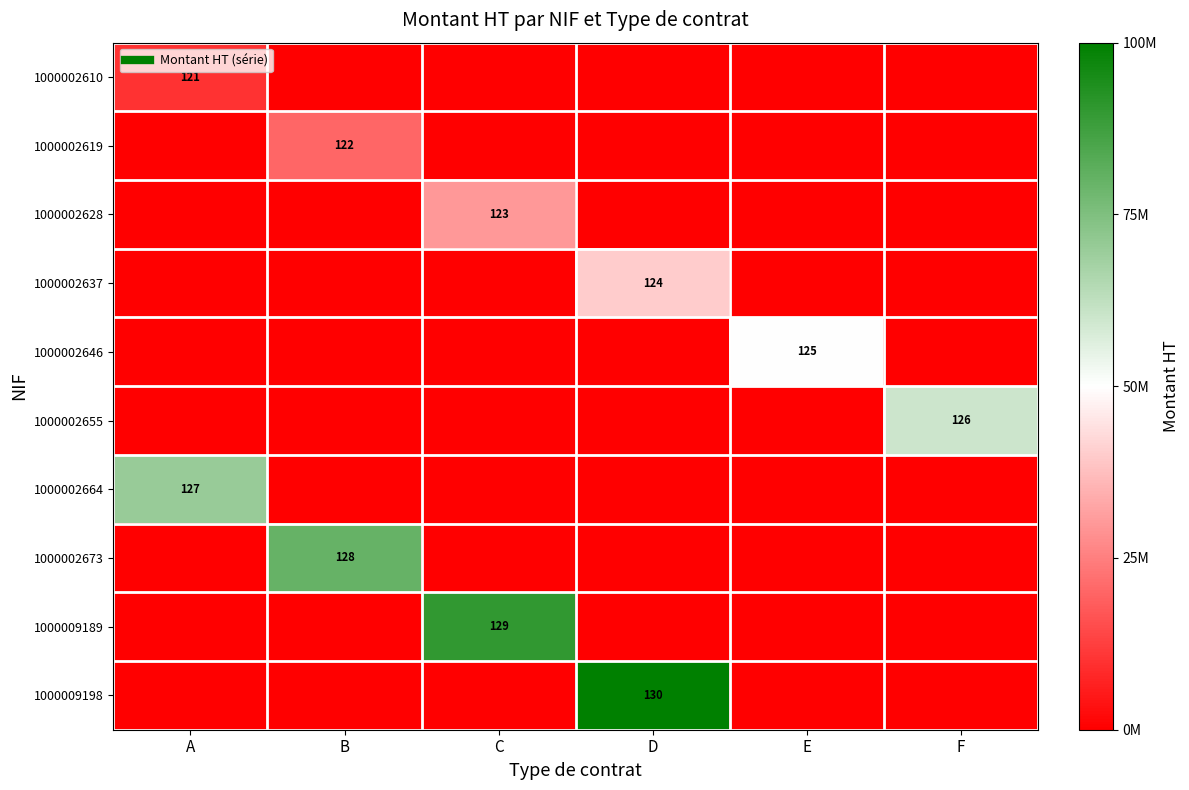

Between A and C, which series saw the biggest shift?

1000009189